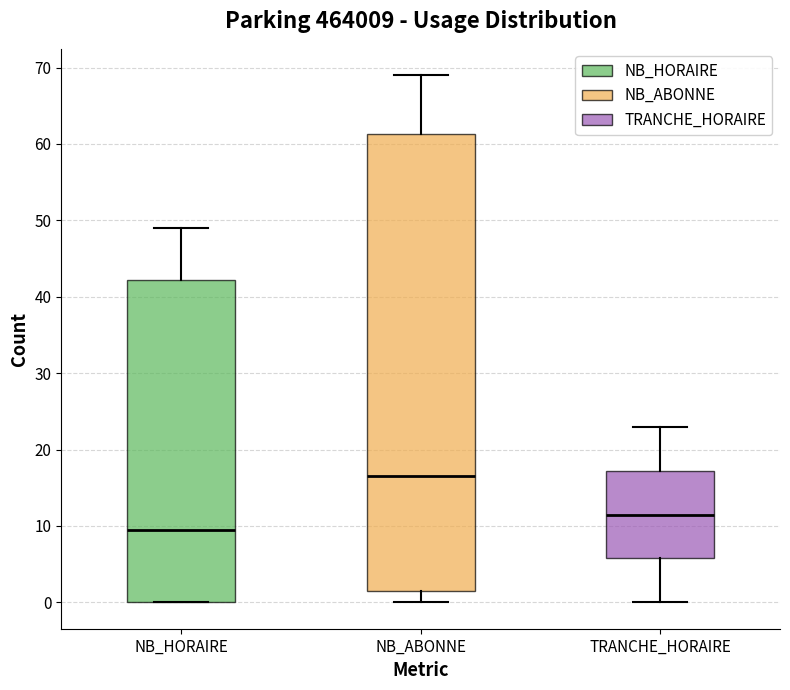

Comparing the boxes themselves (not the whiskers), which one is the tallest?

NB_ABONNE